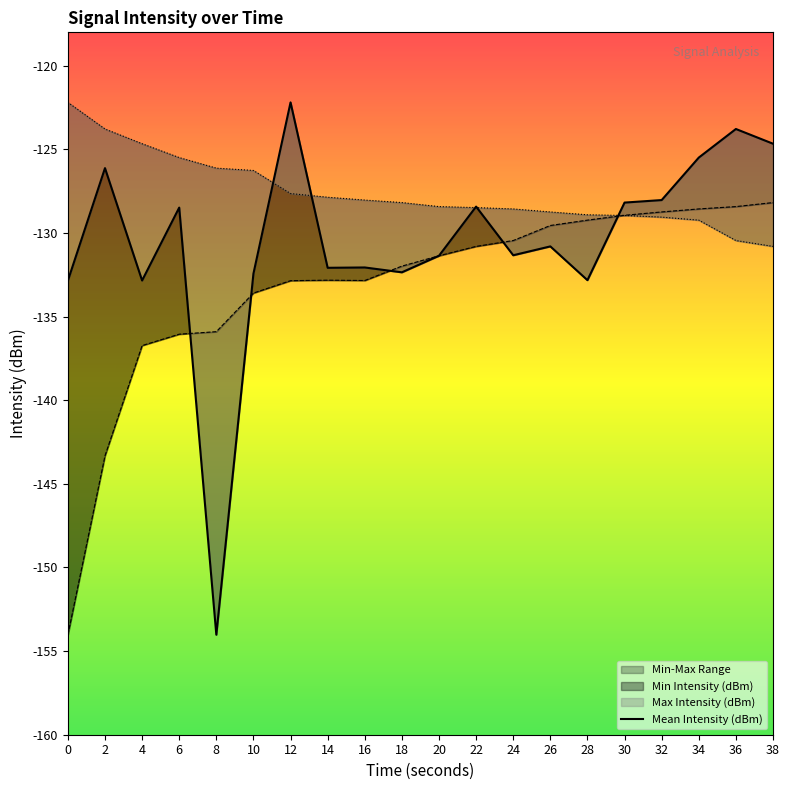

At which label does Min Intensity (dBm) first exceed -131?

22